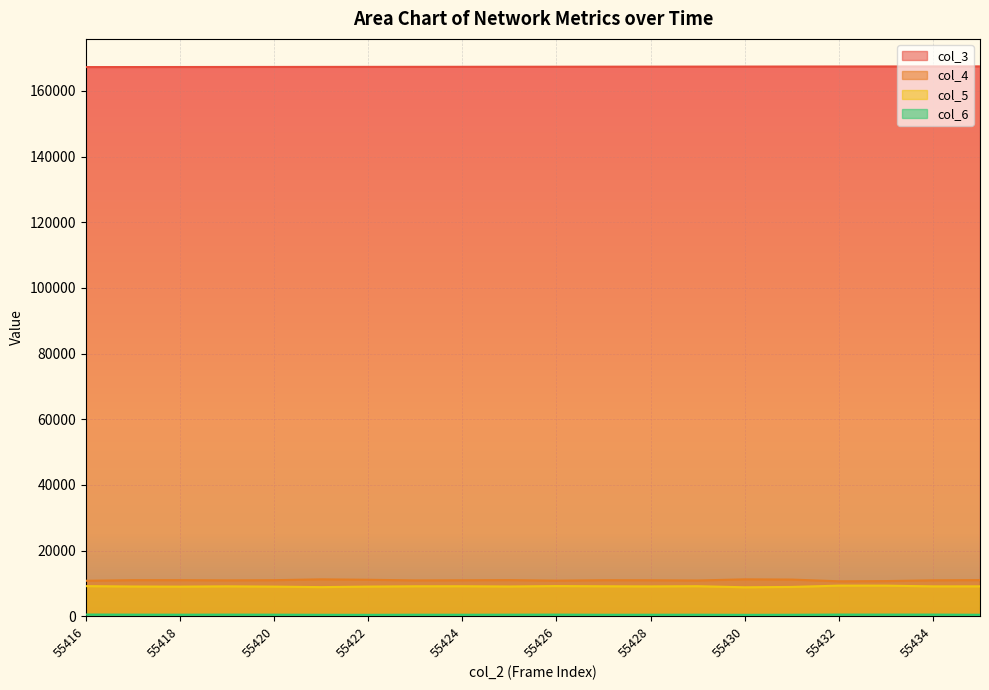

Reading right to left, extract all data points from this chart.

col_3: 55435=167499	55434=167487	55433=167476	55432=167465	55431=167453	55430=167442	55429=167431	55428=167420	55427=167408	55426=167397	55425=167386	55424=167374	55423=167363	55422=167352	55421=167341	55420=167329	55419=167318	55418=167307	55417=167295	55416=167284
col_4: 55435=11005	55434=10938	55433=10702	55432=10640	55431=11161	55430=11233	55429=10882	55428=10956	55427=10972	55426=10838	55425=11005	55424=10953	55423=10912	55422=11100	55421=11231	55420=10975	55419=10927	55418=10987	55417=10986	55416=10799
col_5: 55435=9099	55434=9097	55433=9308	55432=9318	55431=8919	55430=8819	55429=9144	55428=9082	55427=9122	55426=9182	55425=9056	55424=9129	55423=9118	55422=9024	55421=8864	55420=9019	55419=9103	55418=9014	55417=9053	55416=9169
col_6: 55435=439	55434=498	55433=495	55432=501	55431=447	55430=422	55429=462	55428=452	55427=448	55426=488	55425=472	55424=450	55423=460	55422=424	55421=438	55420=471	55419=491	55418=467	55417=483	55416=512